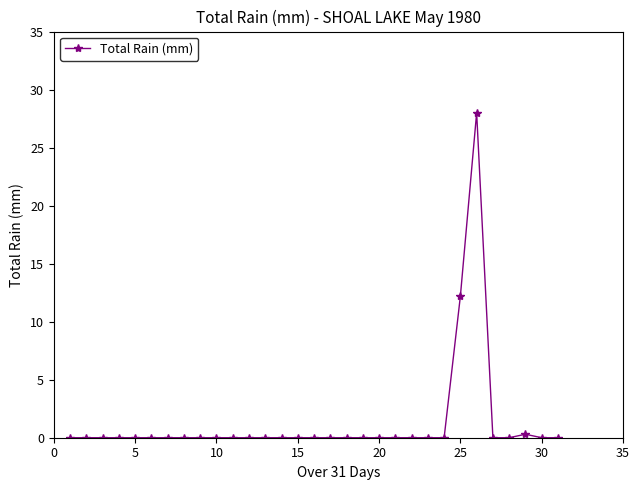

How many distinct data groups are displayed?

1